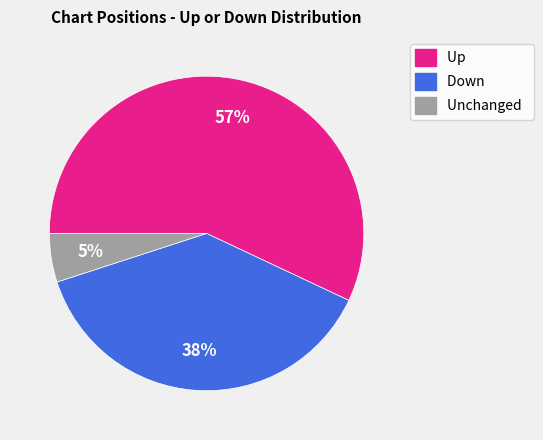

Is the sum of Up and Unchanged greater than half?

Yes